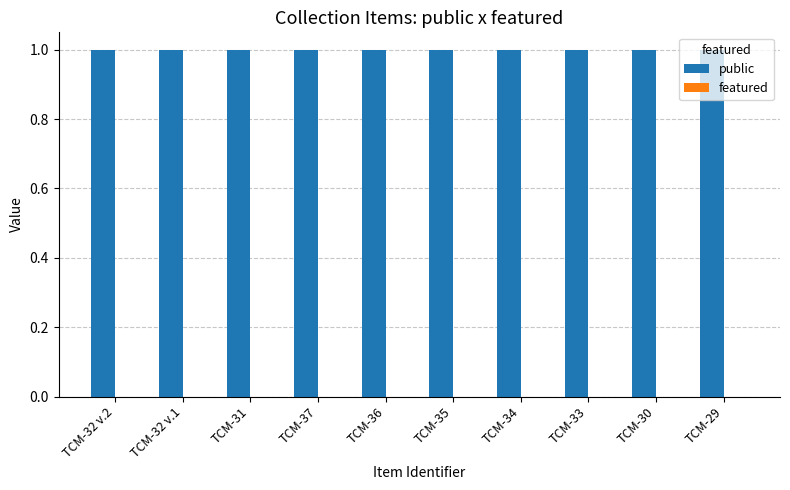

Which category has the highest value in the public series?

TCM-32 v.2